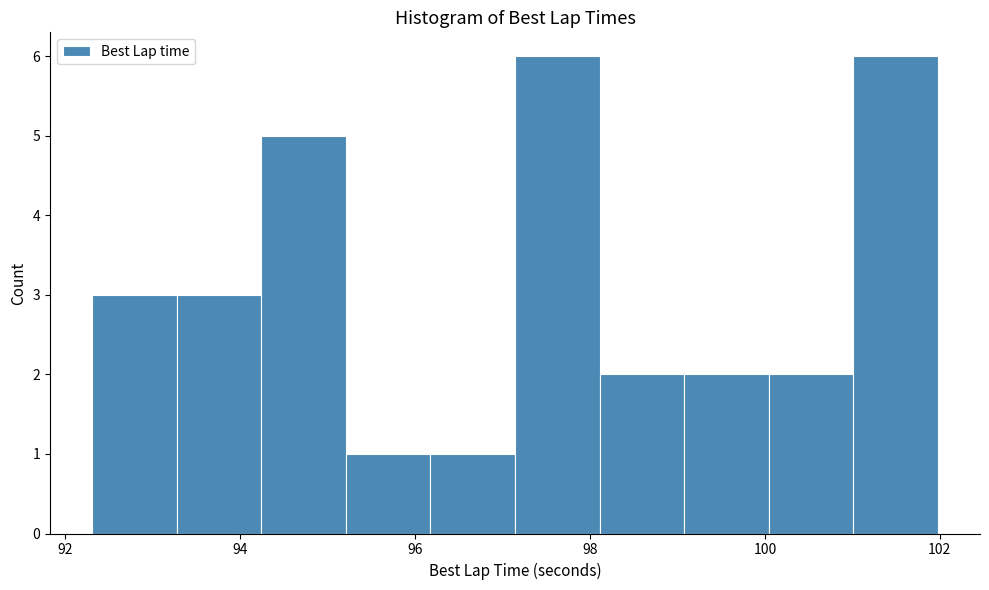

Reading left to right, list every bar in this chart as the range it spans on the x-axis followed by its height. Neither the bar edges nor the heights are printed on the chart, so give them approximately, as read against the axes.

92.4 to 93.2: 3
93.2 to 94.2: 3
94.2 to 95.2: 5
95.2 to 96.2: 1
96.2 to 97.2: 1
97.2 to 98.2: 6
98.2 to 99.0: 2
99.0 to 100.0: 2
100.0 to 101.0: 2
101.0 to 102.0: 6